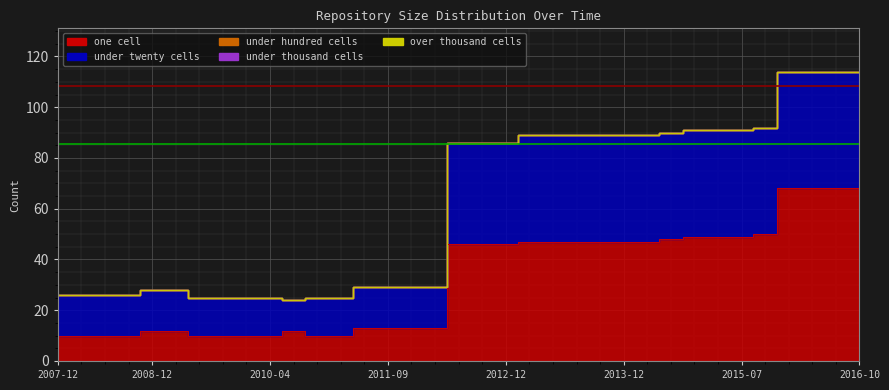

What is the spread (max minus min) of values at 2009-06-17?

15